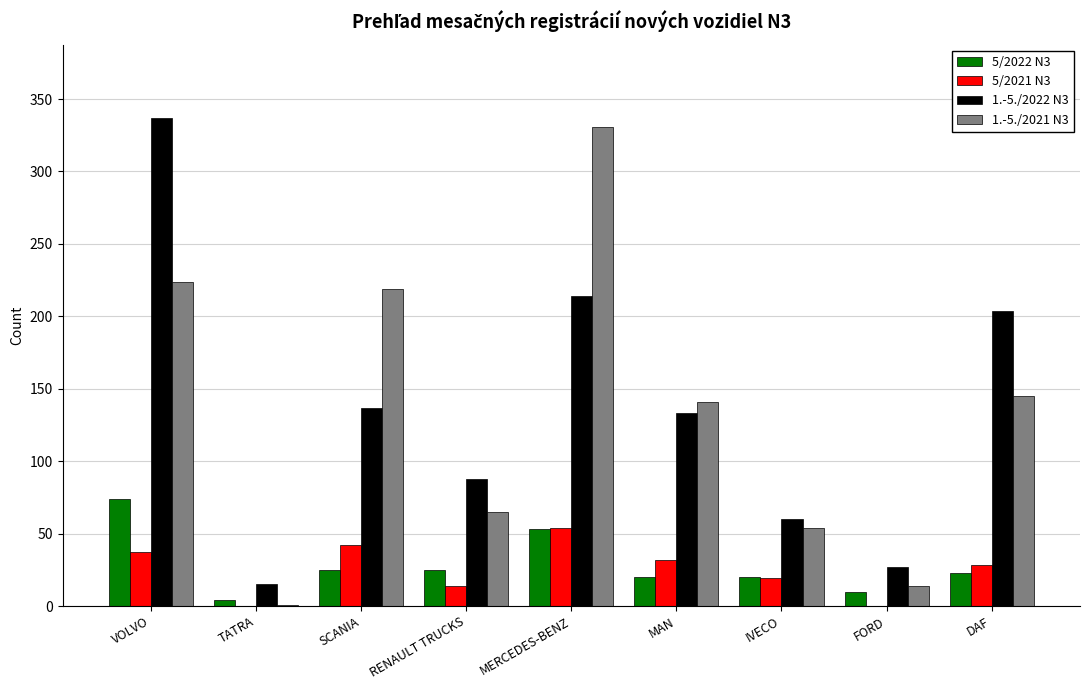

Reading right to left, transcribe all the data shown in this chart.

5/2022 N3: DAF=23	FORD=10	IVECO=20	MAN=20	MERCEDES-BENZ=53	RENAULT TRUCKS=25	SCANIA=25	TATRA=4	VOLVO=74
5/2021 N3: DAF=28	FORD=0	IVECO=19	MAN=32	MERCEDES-BENZ=54	RENAULT TRUCKS=14	SCANIA=42	TATRA=0	VOLVO=37
1.-5./2022 N3: DAF=204	FORD=27	IVECO=60	MAN=133	MERCEDES-BENZ=214	RENAULT TRUCKS=88	SCANIA=137	TATRA=15	VOLVO=337
1.-5./2021 N3: DAF=145	FORD=14	IVECO=54	MAN=141	MERCEDES-BENZ=331	RENAULT TRUCKS=65	SCANIA=219	TATRA=1	VOLVO=224